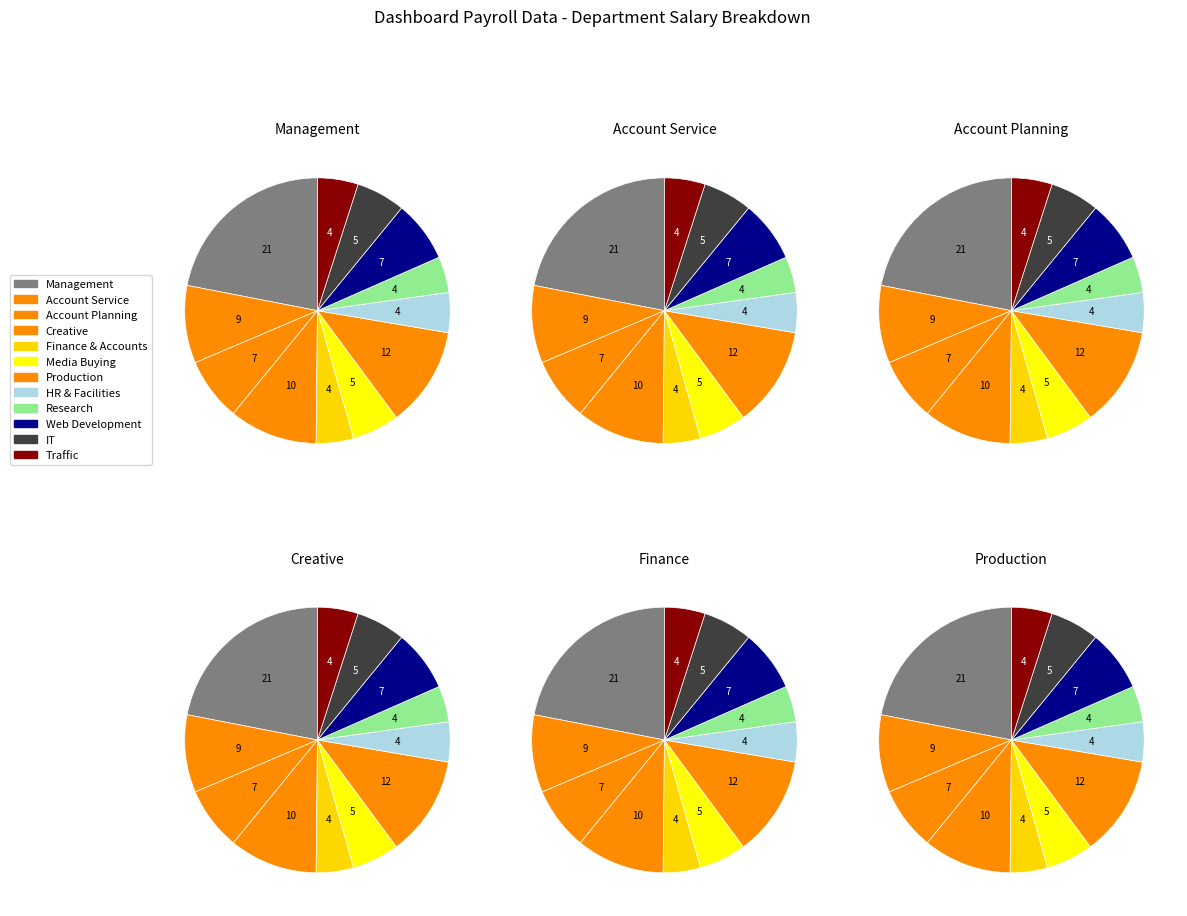

Count the number of slices in the pie.

12